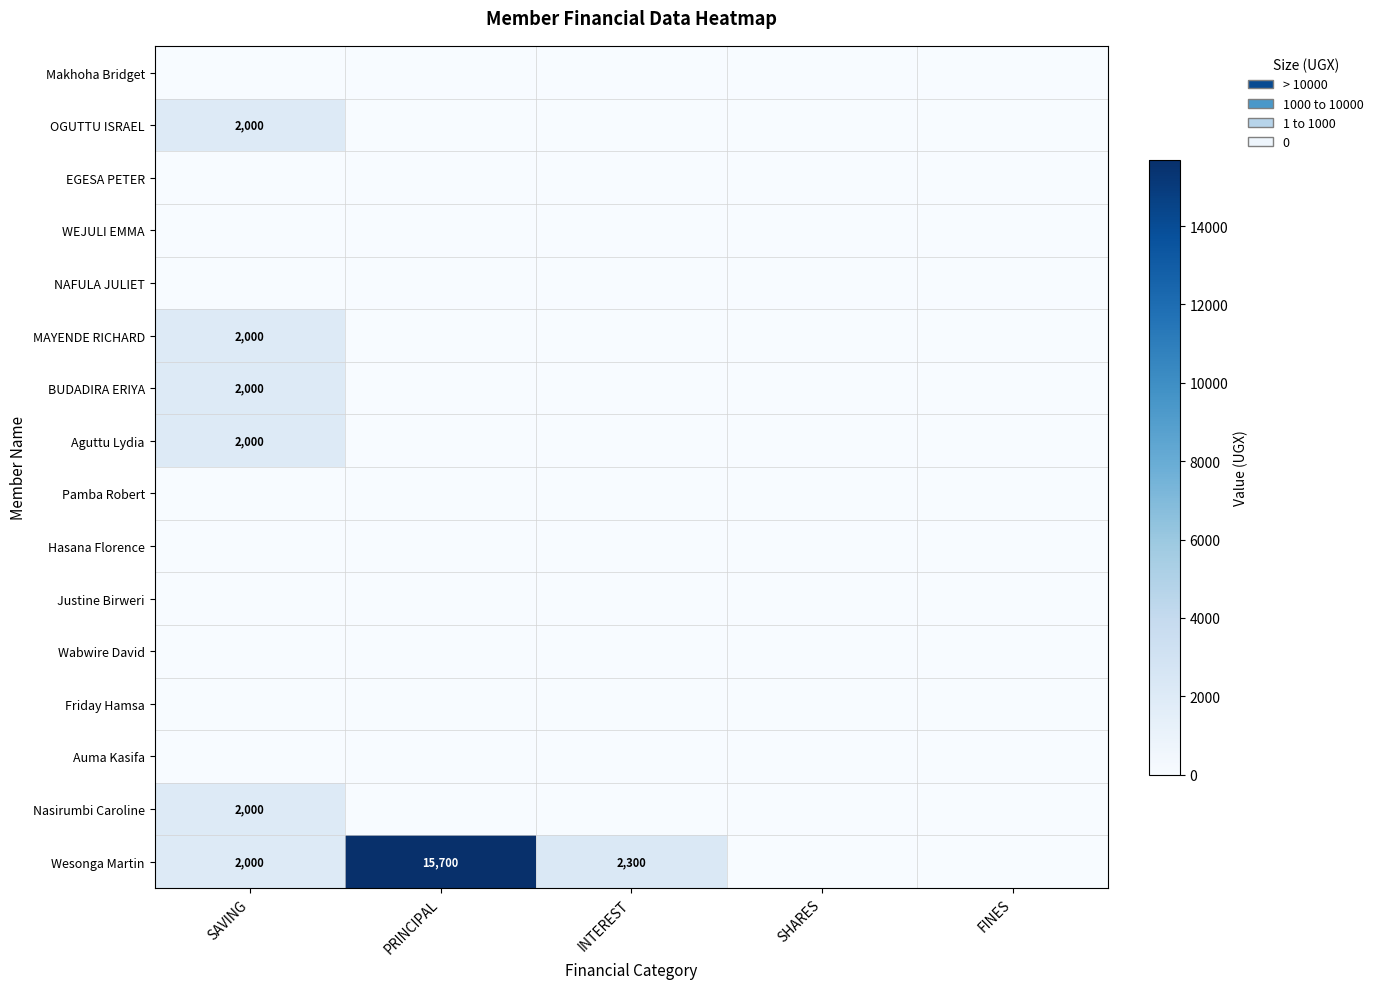

How many categories are shown in the chart?

5